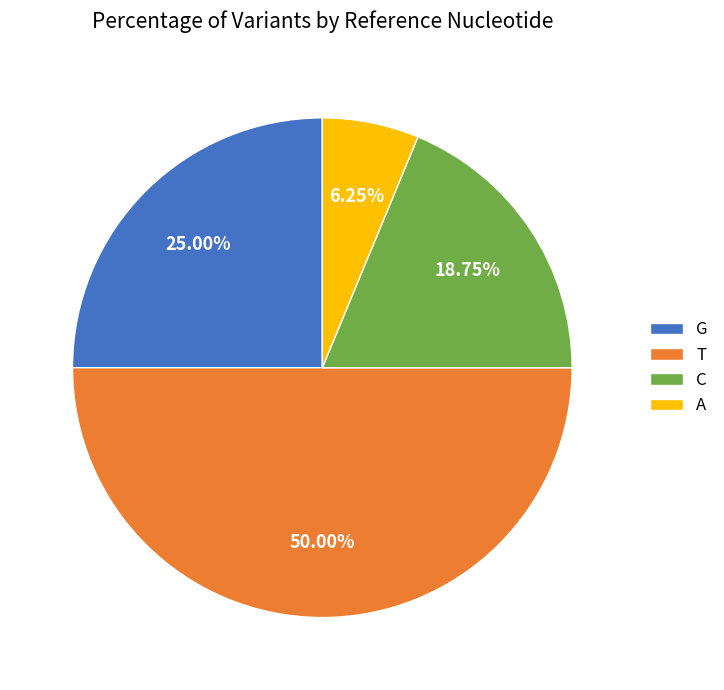

Which slice is the smallest?

A